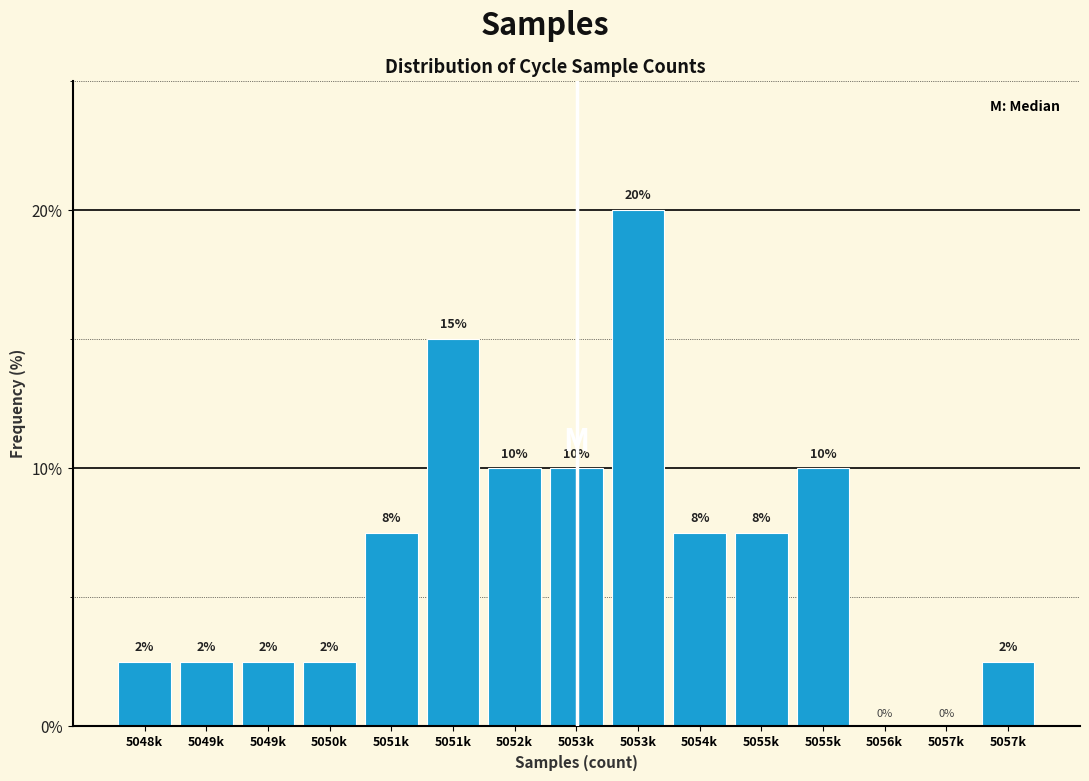

Are the bars horizontal?

No